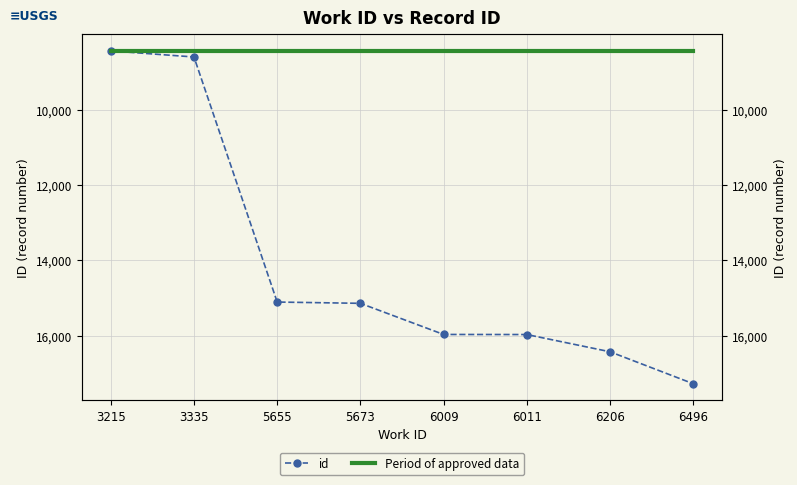

At which category is the sum across all series the highest?

6496